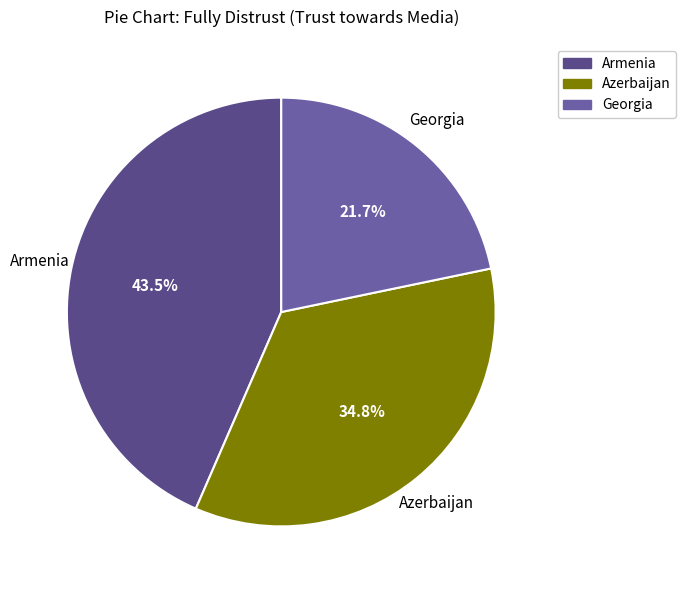

Which category has the biggest portion of the pie?

Armenia